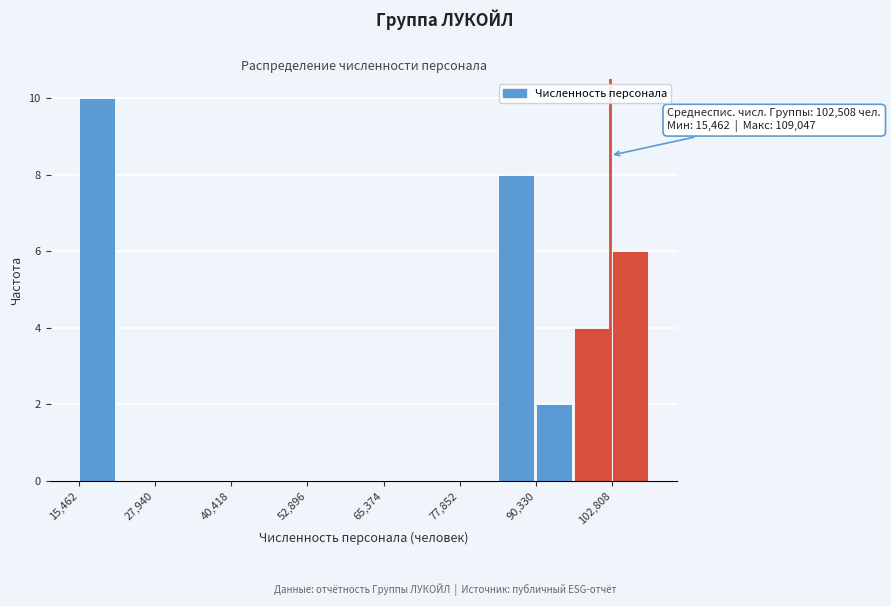

Around what value on the x-axis is the tallest bar? Give the approximate position of its centre, as read against the axis.

18000